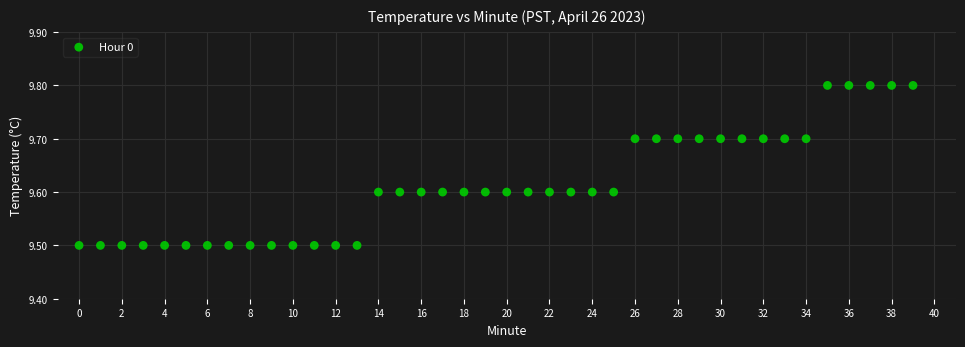

What is the range of Y values (max minus min)?

0.3